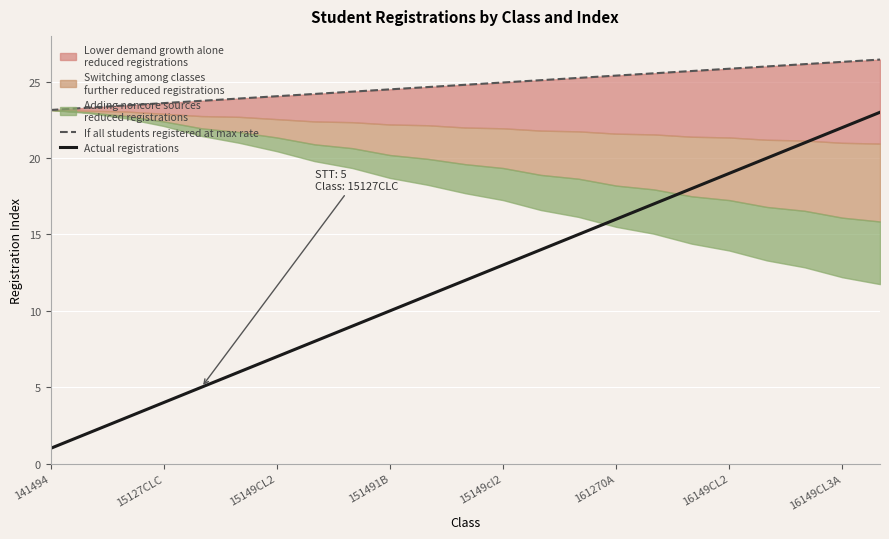

True or false: If all students registered at max rate and Actual registrations intersect in this chart.

False